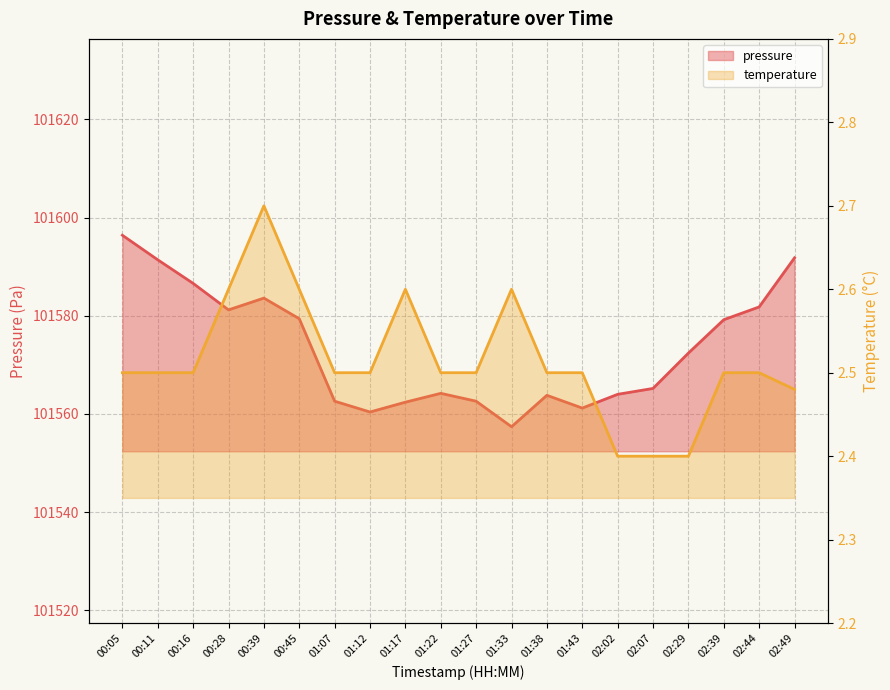

Reading left to right, what are all the values shown in this chart?

pressure: 00:05=101596.4	00:11=101591.4	00:16=101586.6	00:28=101581.2	00:39=101583.6	00:45=101579.4	01:07=101562.6	01:12=101560.4	01:17=101562.4	01:22=101564.2	01:27=101562.6	01:33=101557.4	01:38=101563.8	01:43=101561.2	02:02=101564.0	02:07=101565.2	02:29=101572.4	02:39=101579.2	02:44=101581.8	02:49=101591.8
temperature: 00:05=2.5	00:11=2.5	00:16=2.5	00:28=2.6	00:39=2.7	00:45=2.6	01:07=2.5	01:12=2.5	01:17=2.6	01:22=2.5	01:27=2.5	01:33=2.6	01:38=2.5	01:43=2.5	02:02=2.4	02:07=2.4	02:29=2.4	02:39=2.5	02:44=2.5	02:49=2.5